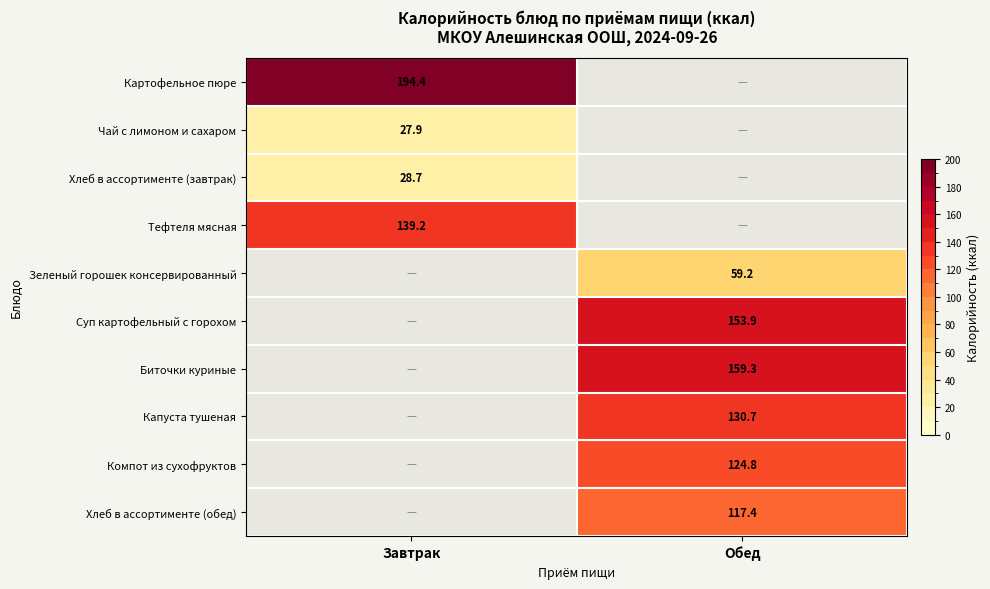

At how many categories does at least one series exceed 170?

1